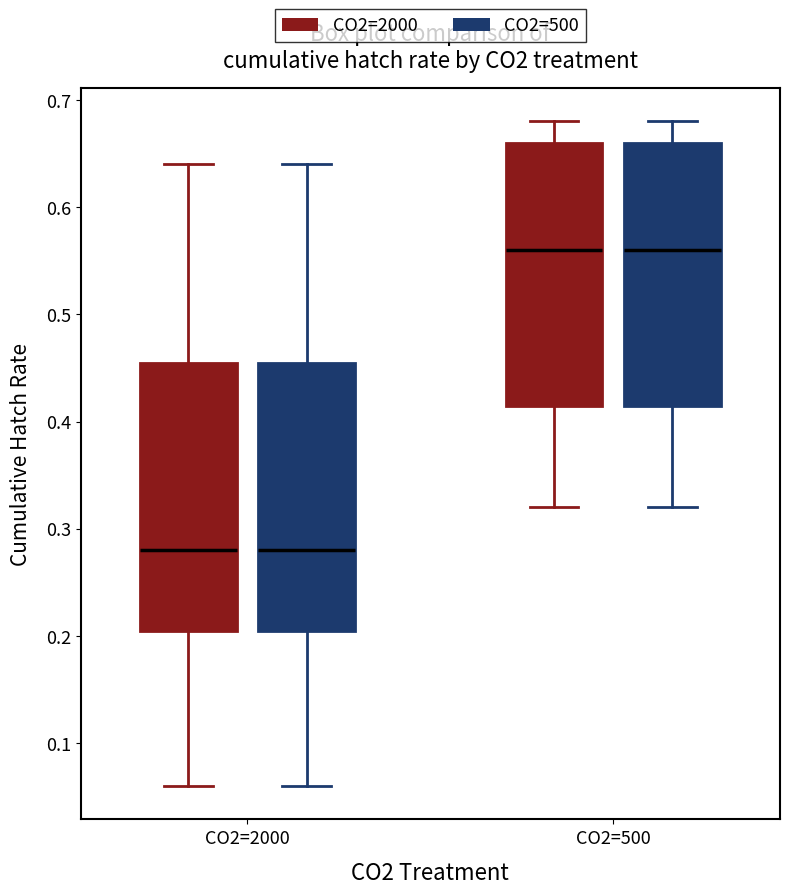

Where is the lower edge of the box for CO2=2000 (CO2=2000) on the y-axis? The values are not printed on the chart, so give them approximately, as read against the axis.

0.21